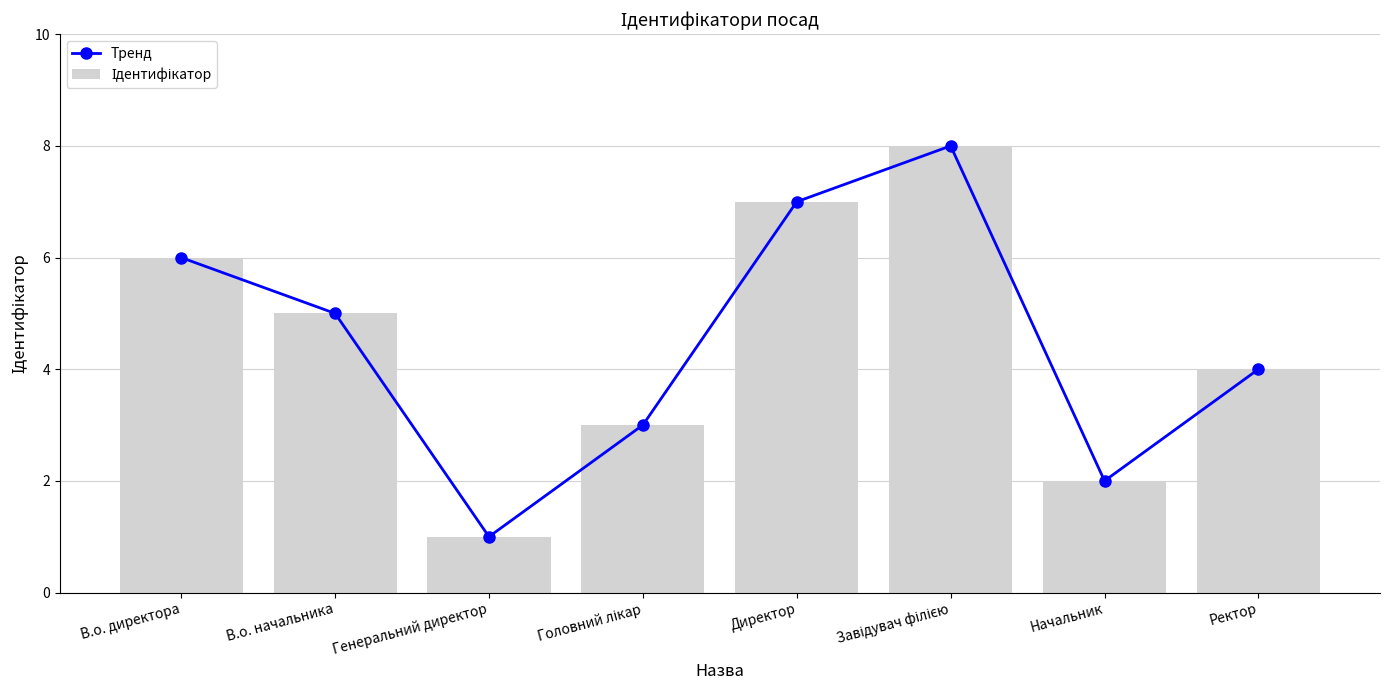

What is the maximum value shown in the chart?

8